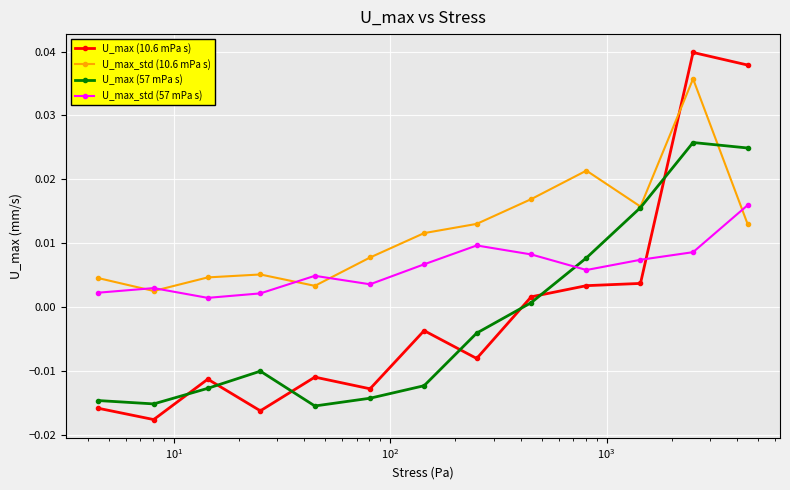

How many intersections are there between U_max_std (57 mPa s) and U_max (10.6 mPa s)?

1